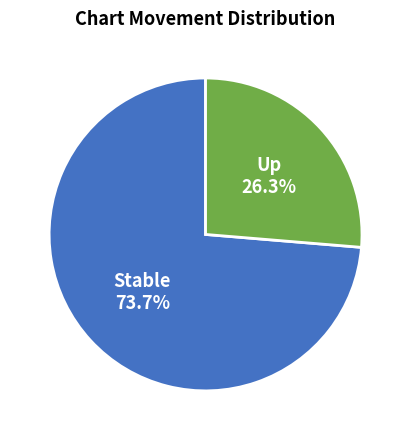

Which category has the smallest portion of the pie?

Up